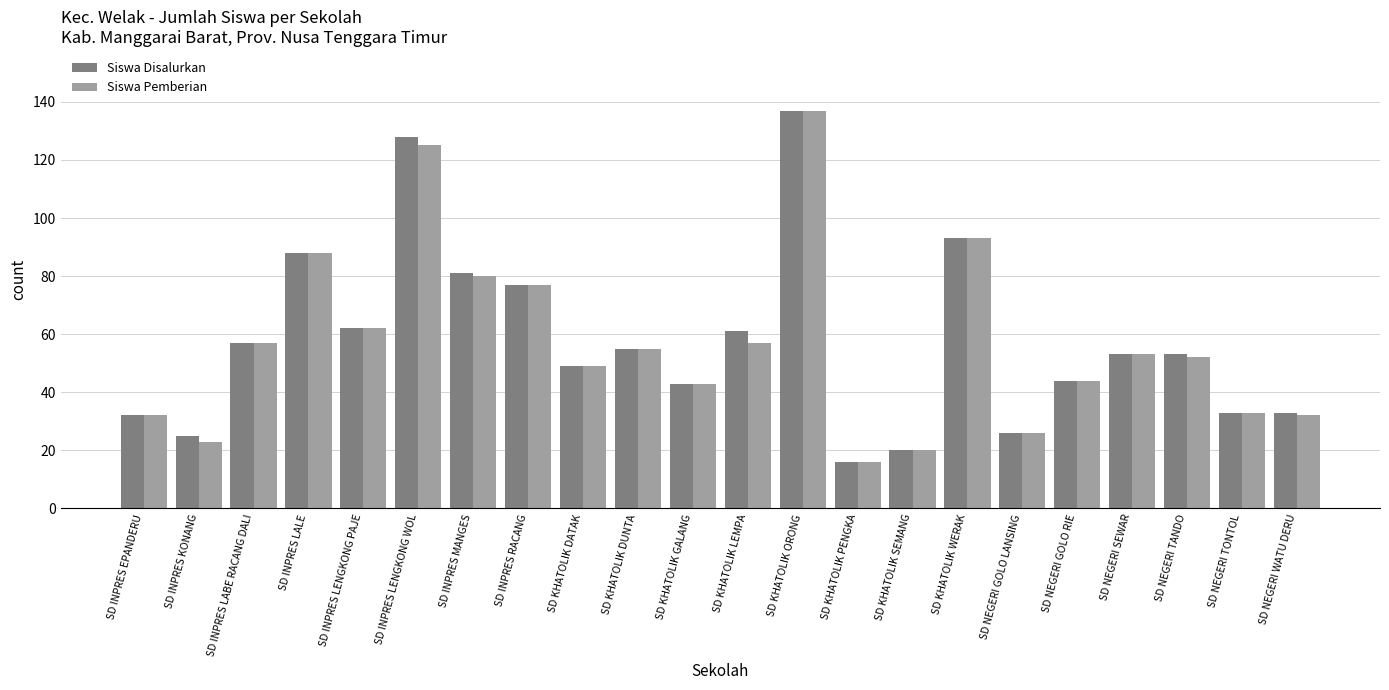

How many groups of bars are there?

22